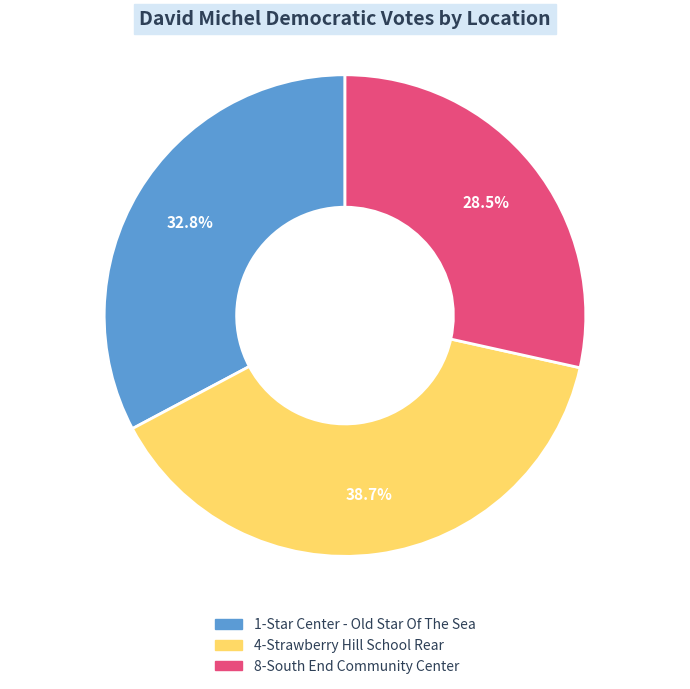

To the nearest percent, what portion does 1-Star Center - Old Star Of The Sea represent?

33%